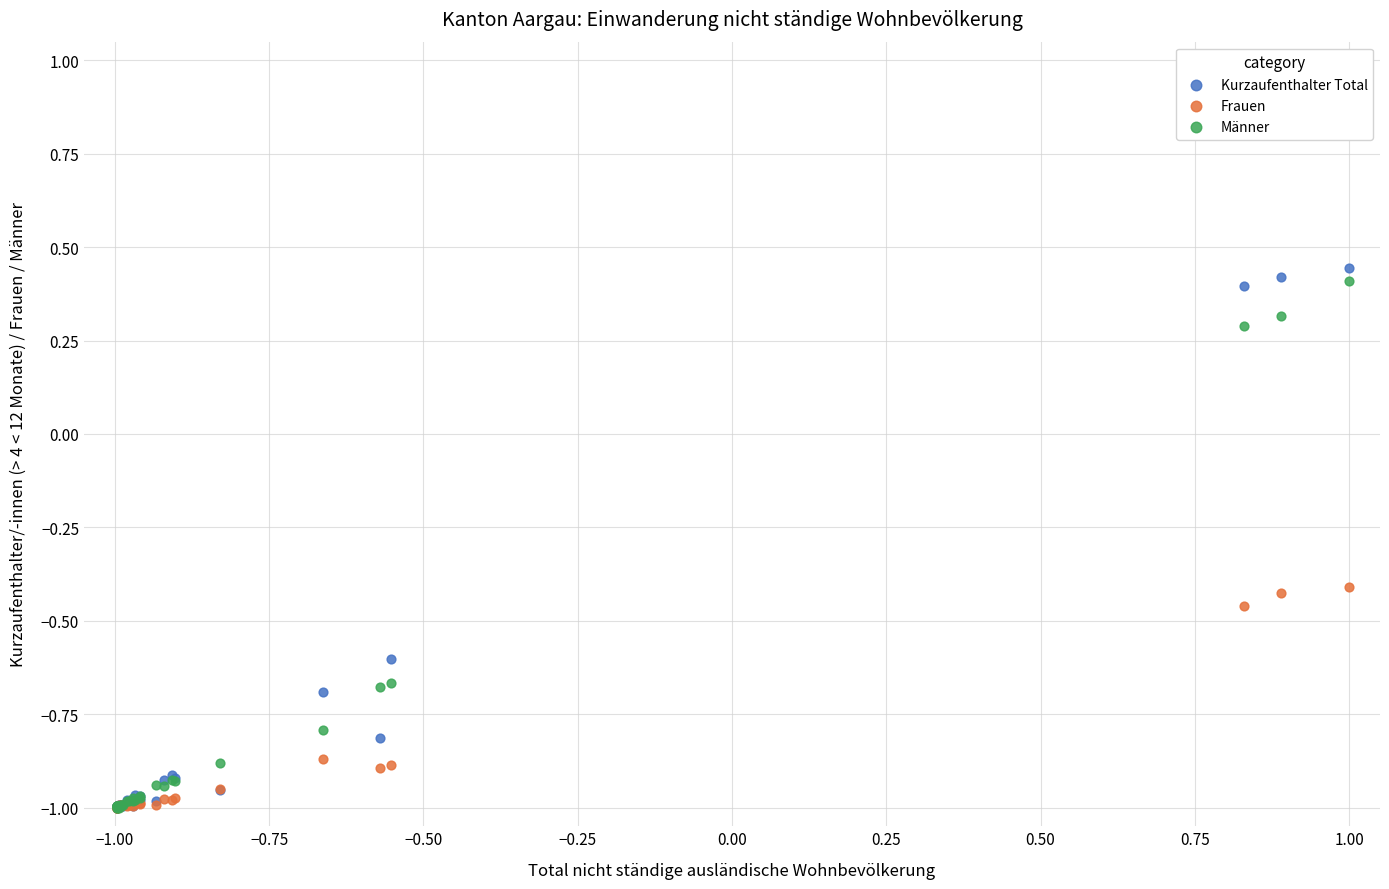

Which series reaches the maximum Y coordinate?

Kurzaufenthalter Total